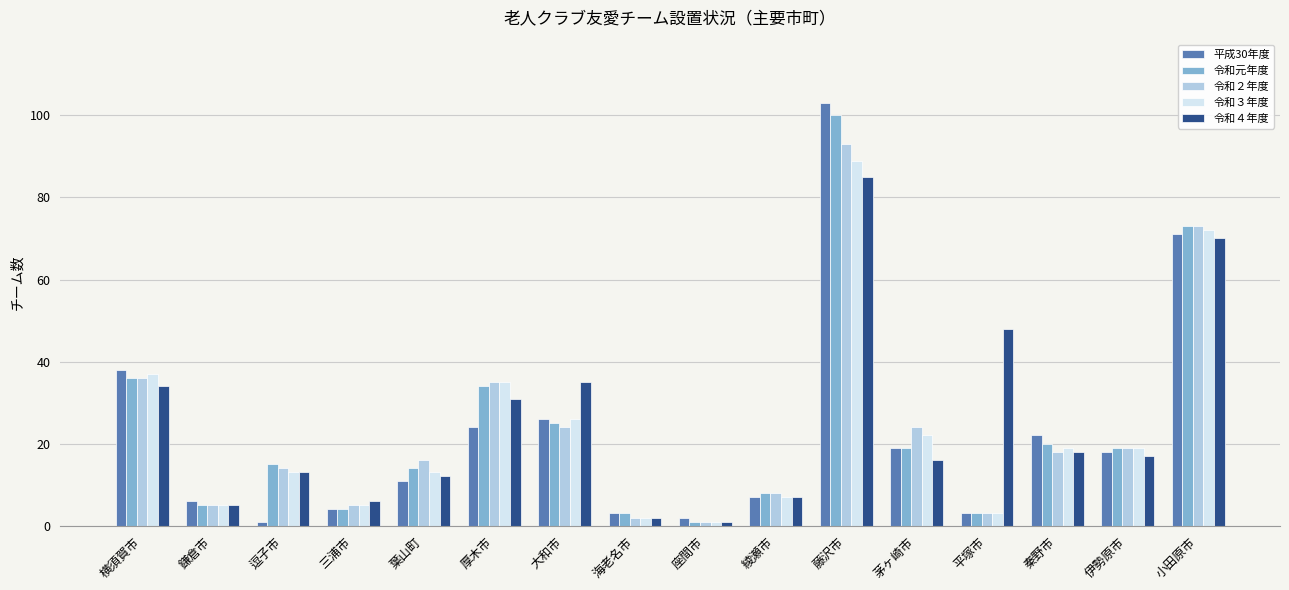

What is the total value across all series at 海老名市?

12